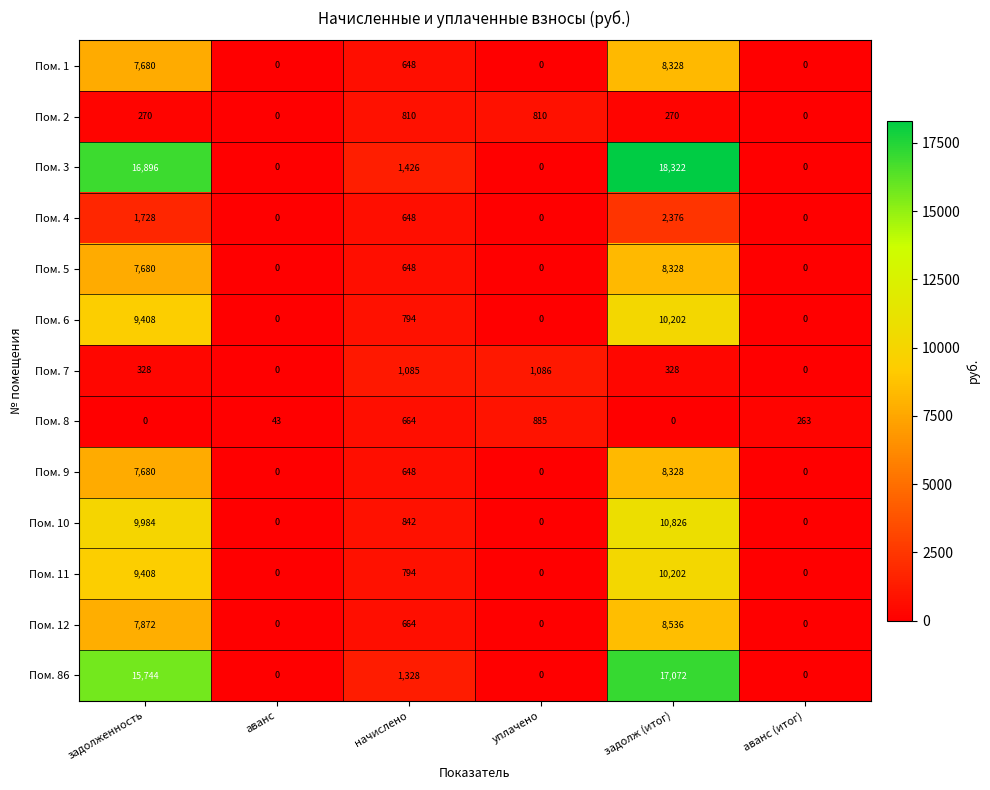

The value of Пом. 10 at аванс is 0. True or false?

True